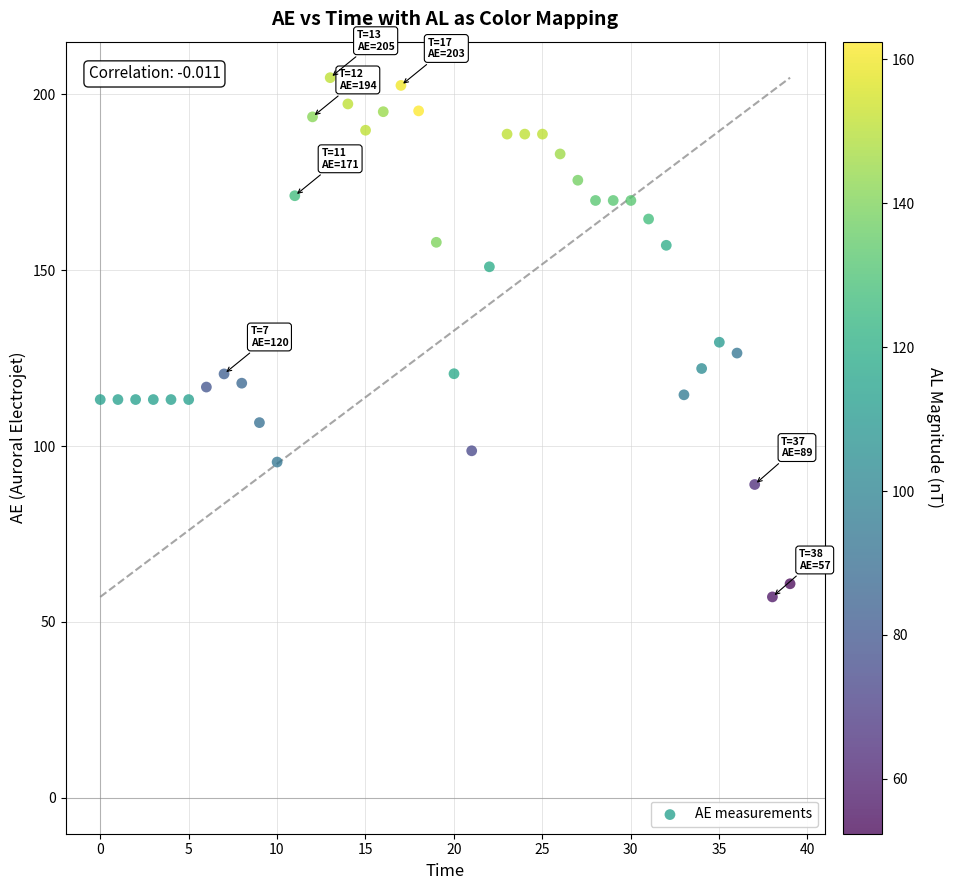

What is the range of X values (max minus min)?

39.0